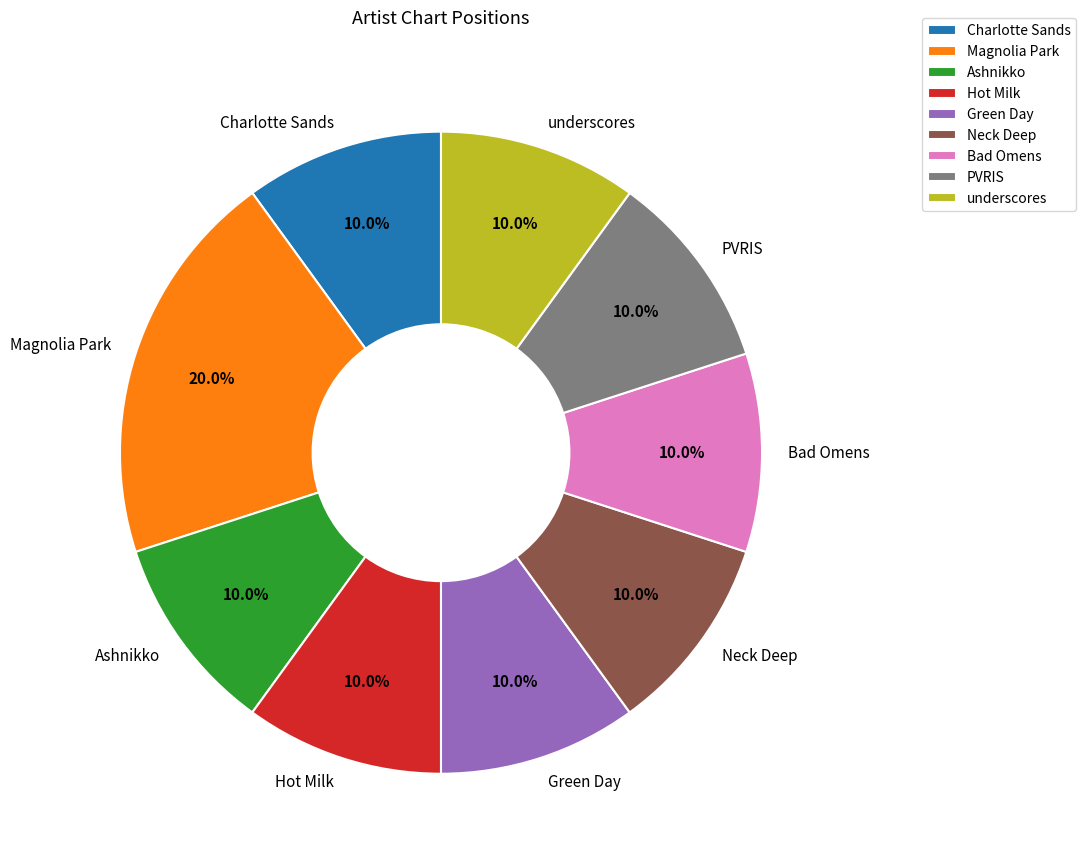

What is the largest slice in the pie chart?

Magnolia Park